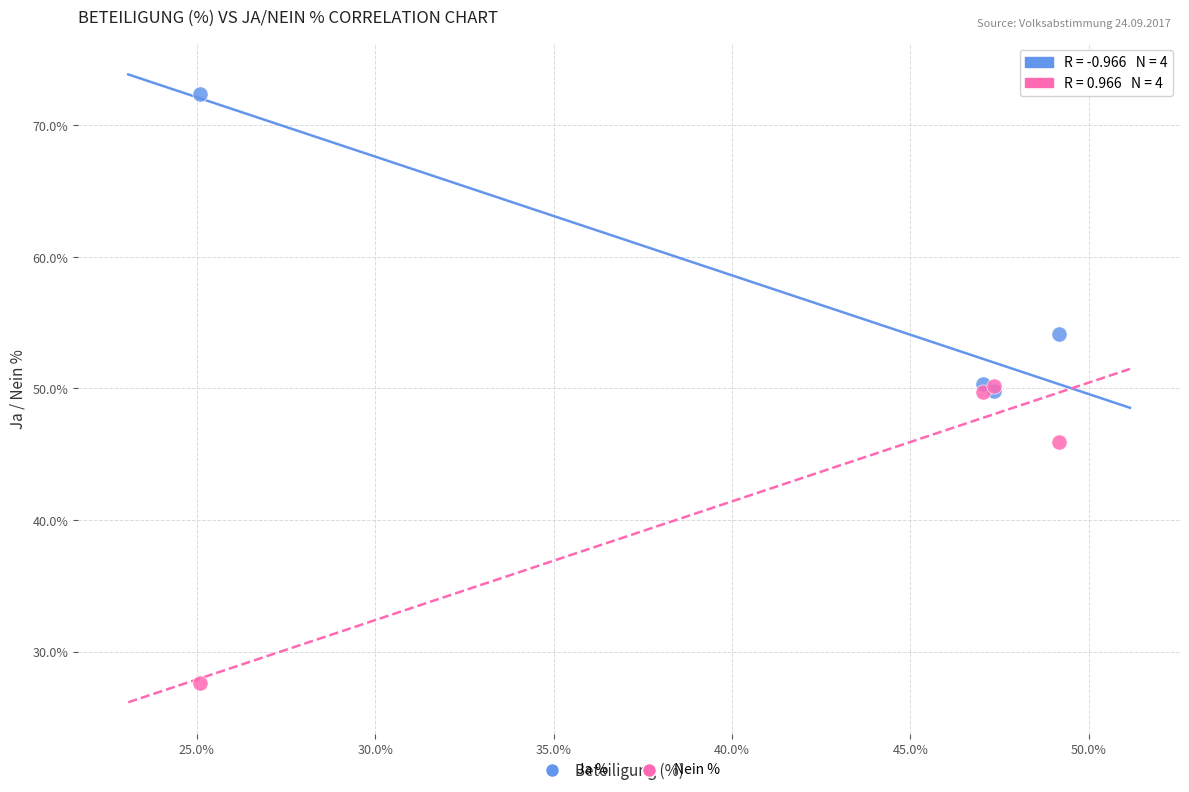

In the Ja % series, what Y value is closest to 61?

54.1